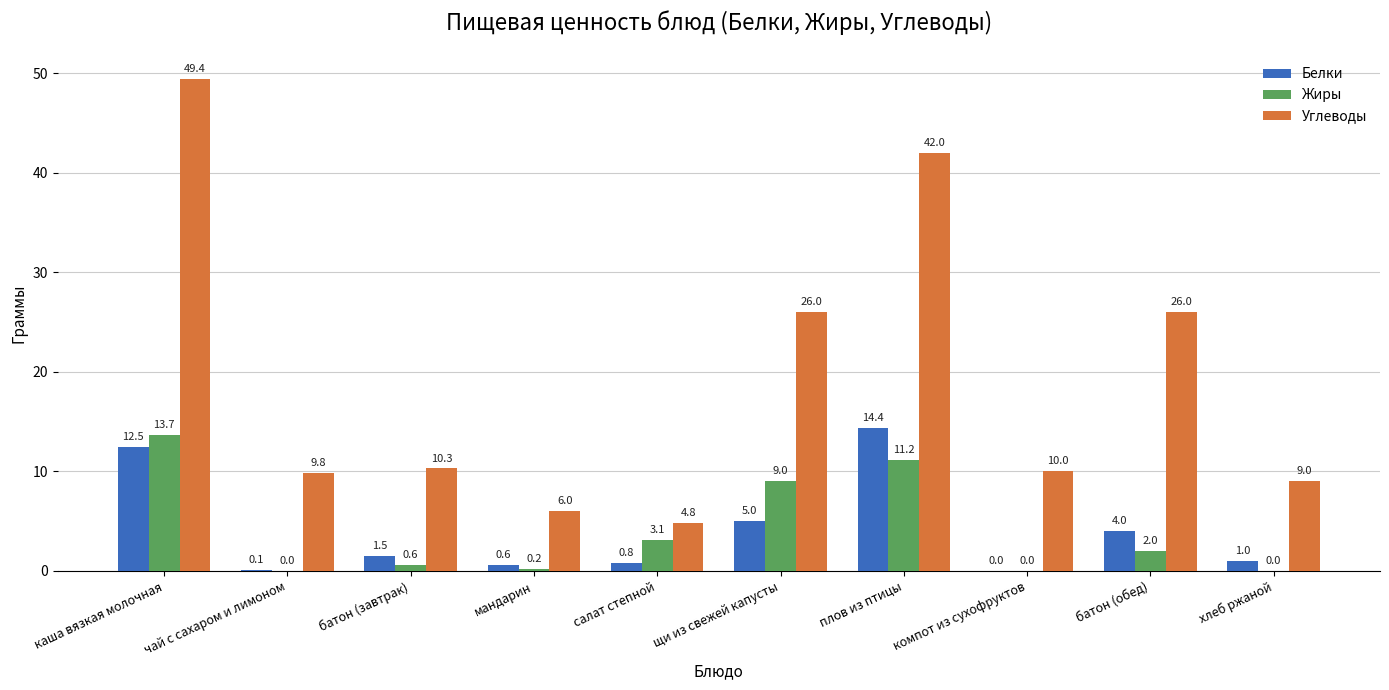

Are the bars grouped side by side (vs. stacked)?

Yes